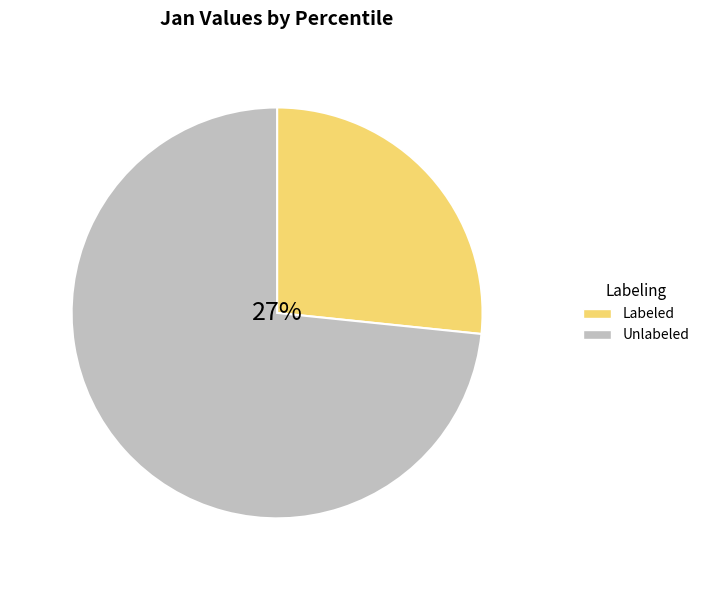

Combined, do Unlabeled and Labeled account for over 50%?

Yes